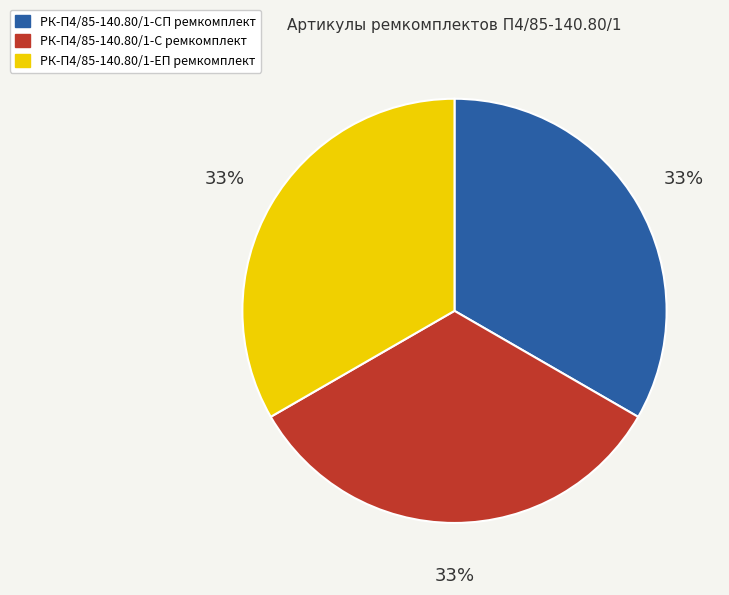

Count the number of slices in the pie.

3